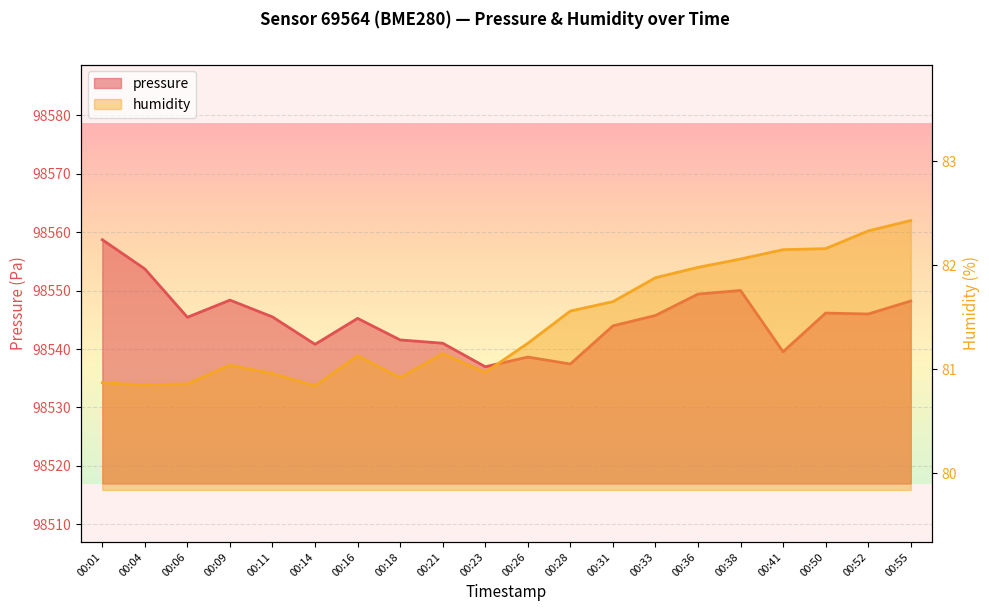

Between 00:21 and 00:04, which is larger?

00:04